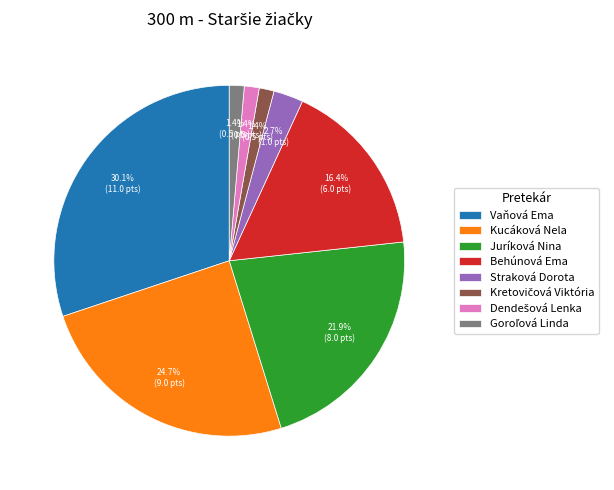

Is Kucáková Nela the majority of the pie?

No